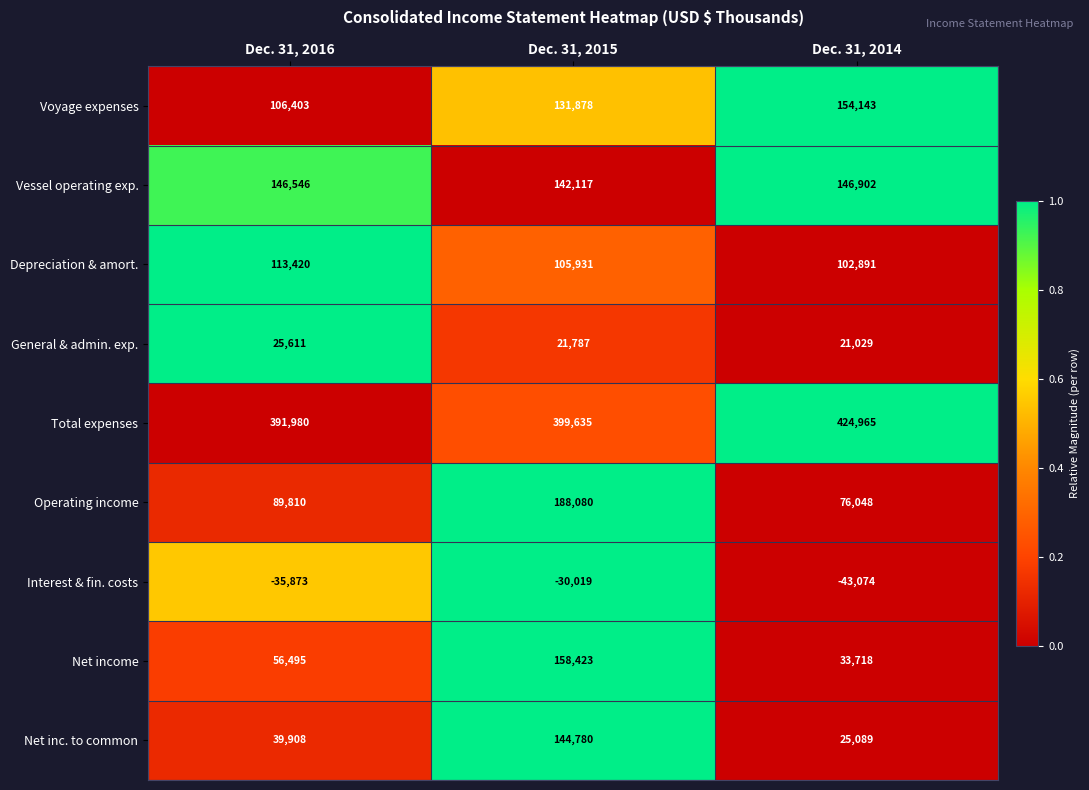

Read the Vessel operating exp. value at Dec. 31, 2015, to the nearest 100.

142100